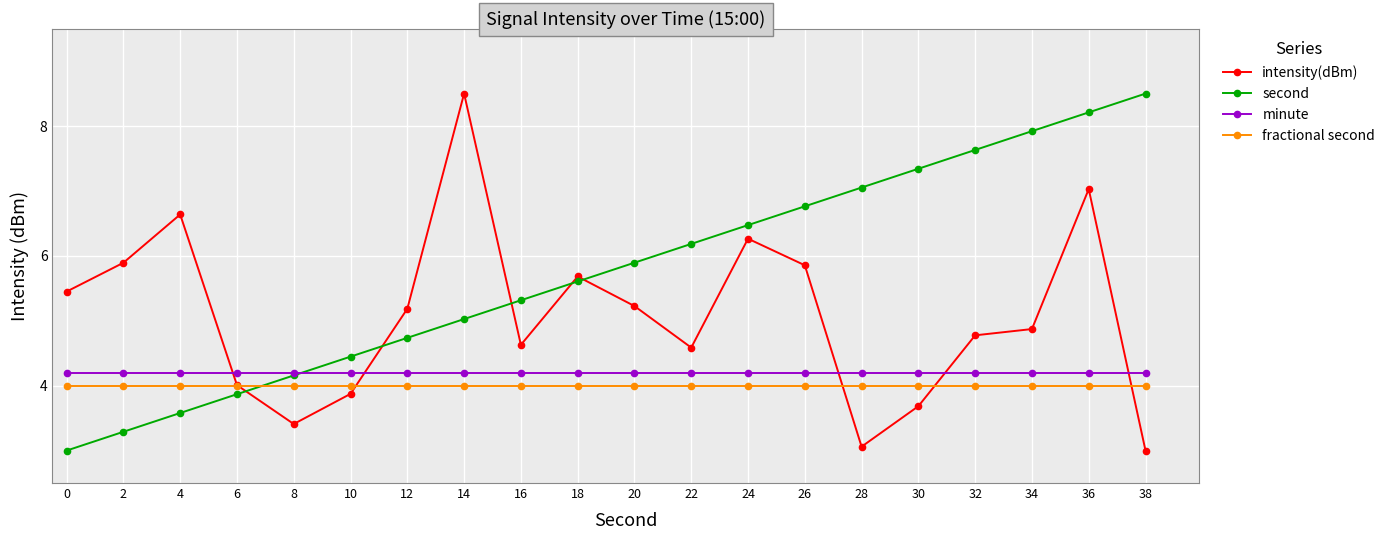

Reading left to right, what are all the values shown in this chart?

intensity(dBm): 5.4	5.9	6.6	4.0	3.4	3.9	5.2	8.5	4.6	5.7	5.2	4.6	6.3	5.9	3.1	3.7	4.8	4.9	7.0	3.0
second: 3.0	3.3	3.6	3.9	4.2	4.4	4.7	5.0	5.3	5.6	5.9	6.2	6.5	6.8	7.1	7.3	7.6	7.9	8.2	8.5
minute: 4.2	4.2	4.2	4.2	4.2	4.2	4.2	4.2	4.2	4.2	4.2	4.2	4.2	4.2	4.2	4.2	4.2	4.2	4.2	4.2
fractional second: 4.0	4.0	4.0	4.0	4.0	4.0	4.0	4.0	4.0	4.0	4.0	4.0	4.0	4.0	4.0	4.0	4.0	4.0	4.0	4.0